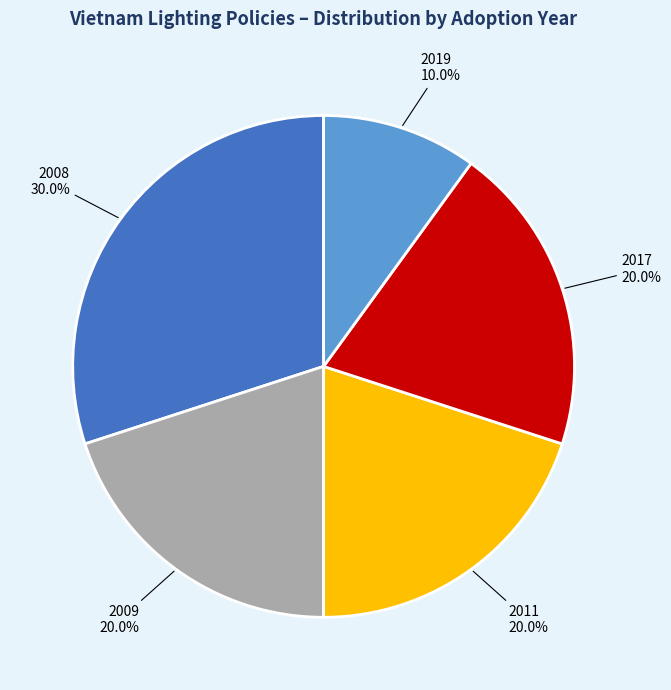

Is there any slice that represents more than half of the pie?

No